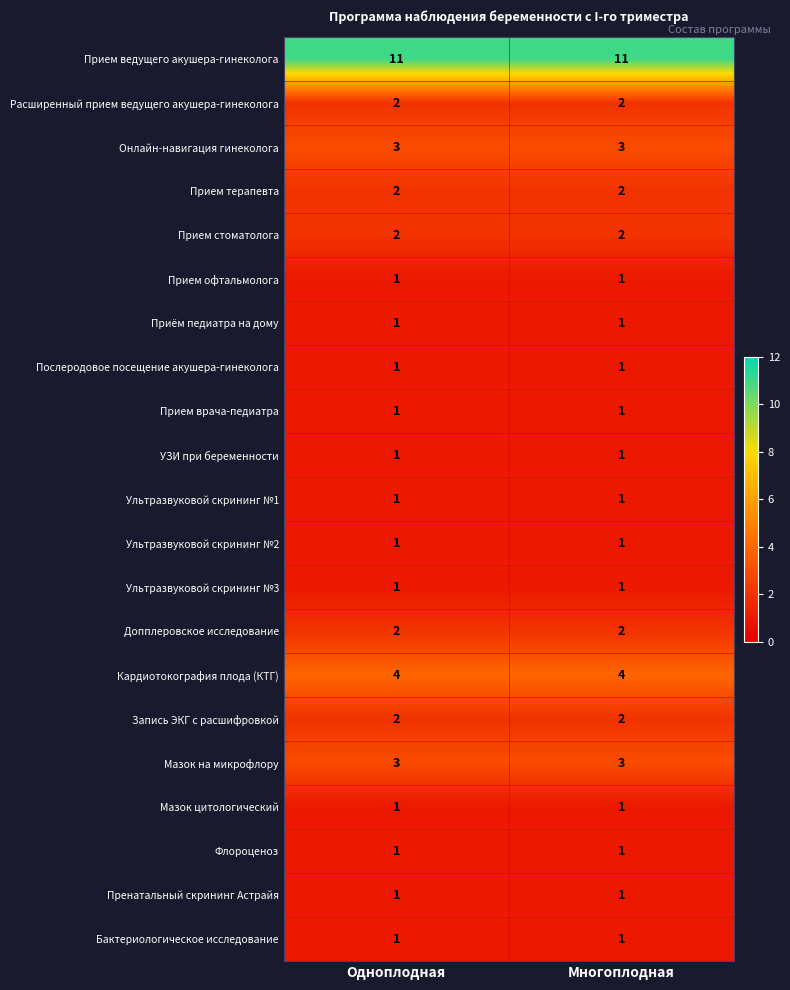

What is the maximum value for Мазок на микрофлору?

3